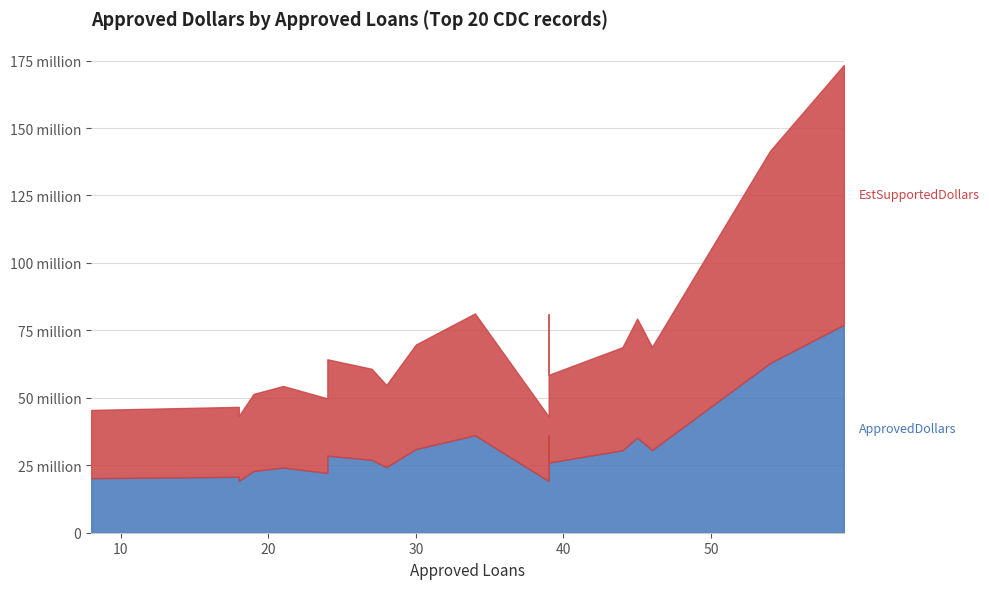

At 19, list the series in order from smallest to largest.

ApprovedDollars, EstSupportedDollars